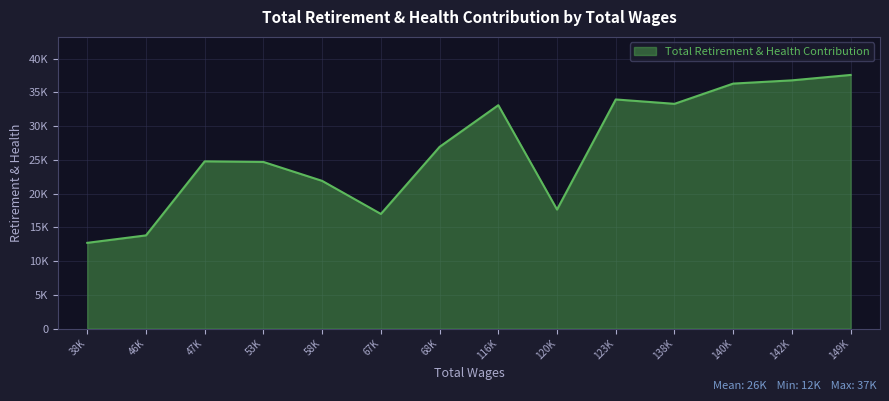

What is the difference between the maximum and minimum values?

24871